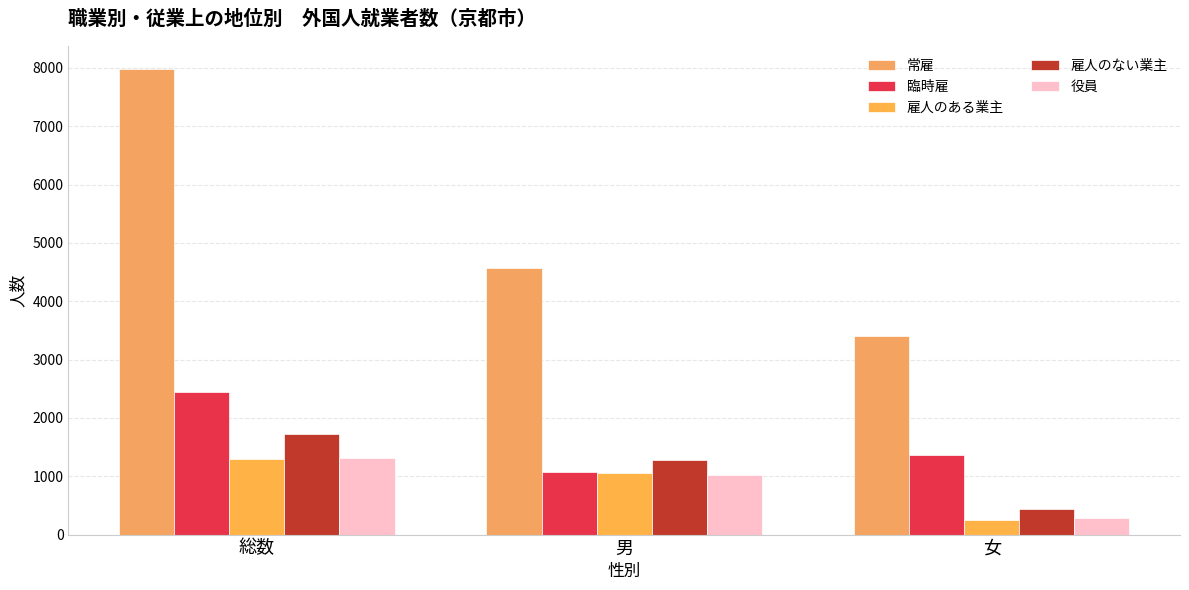

Where is 常雇 nearest to the value 5689?

男